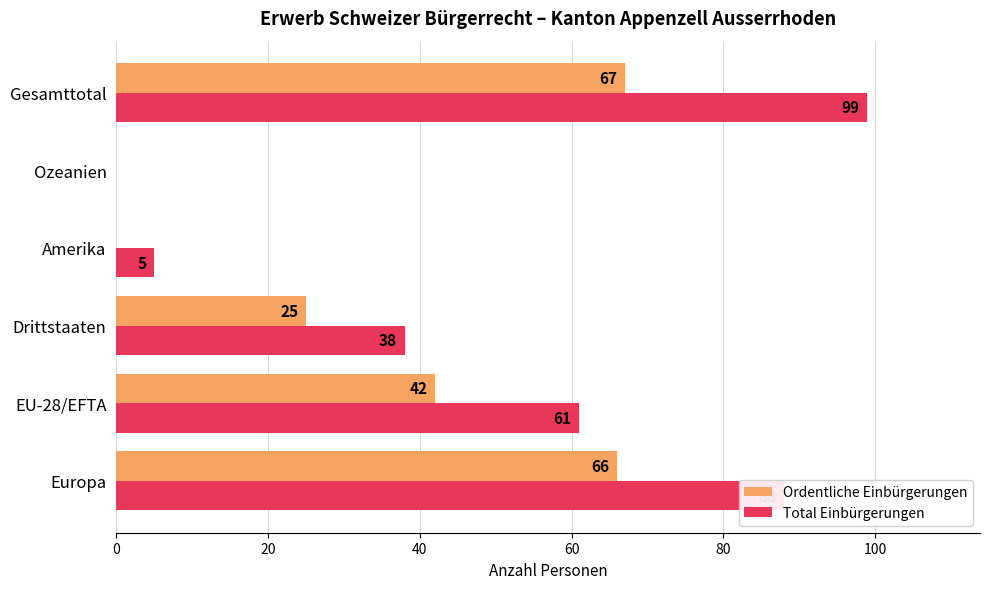

The Ordentliche Einbürgerungen series shows 0 at Amerika. True or false?

True